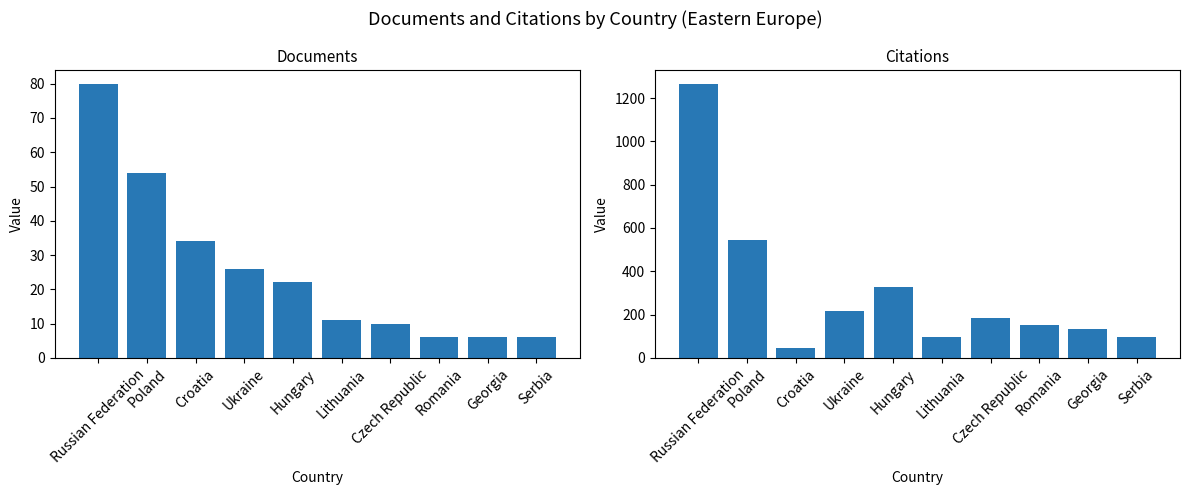

At how many categories does at least one series exceed 123?

7